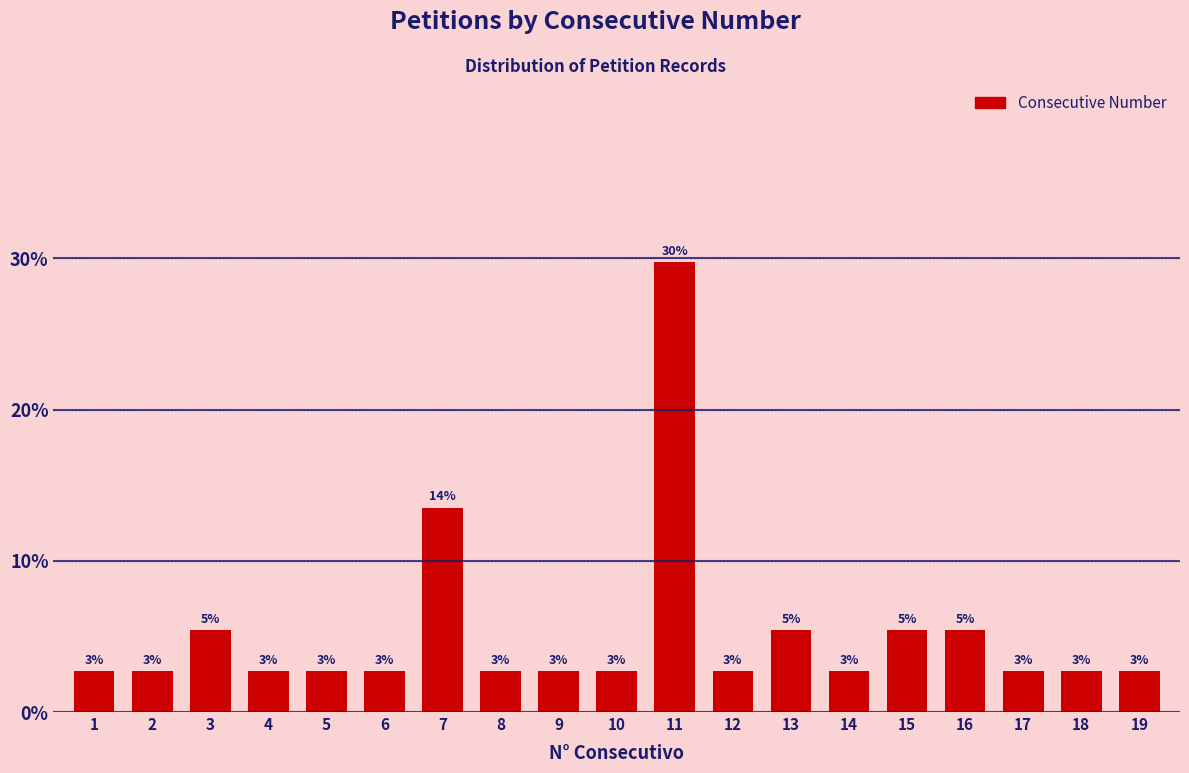

Are the bars horizontal?

No